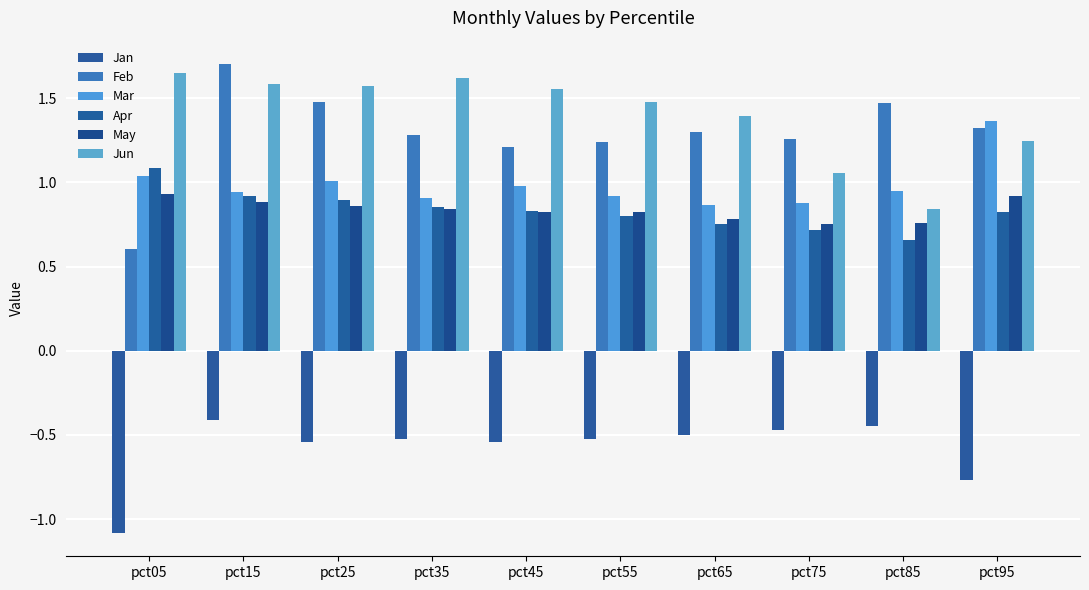

Rank the series by their maximum value, from lowest to highest.

Jan, May, Apr, Mar, Jun, Feb